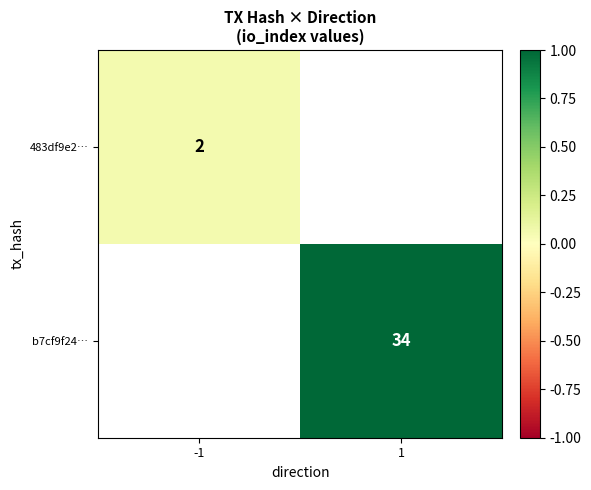

How many distinct data groups are displayed?

2